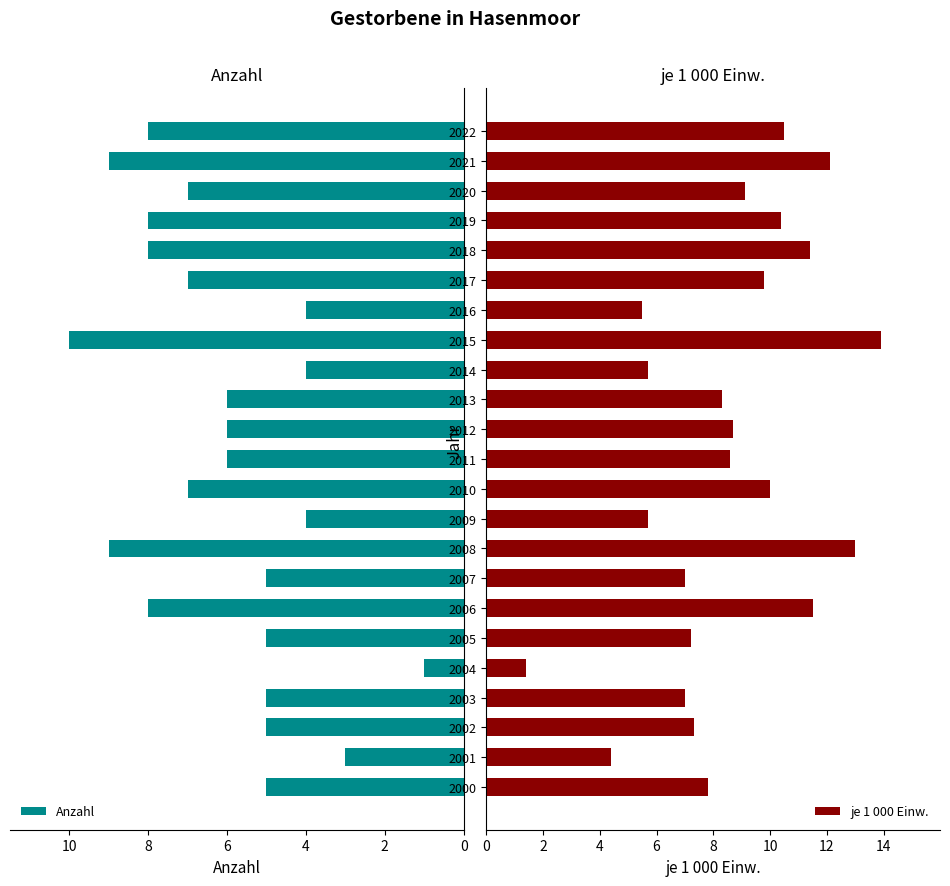

What is the sum of all Anzahl values?

140